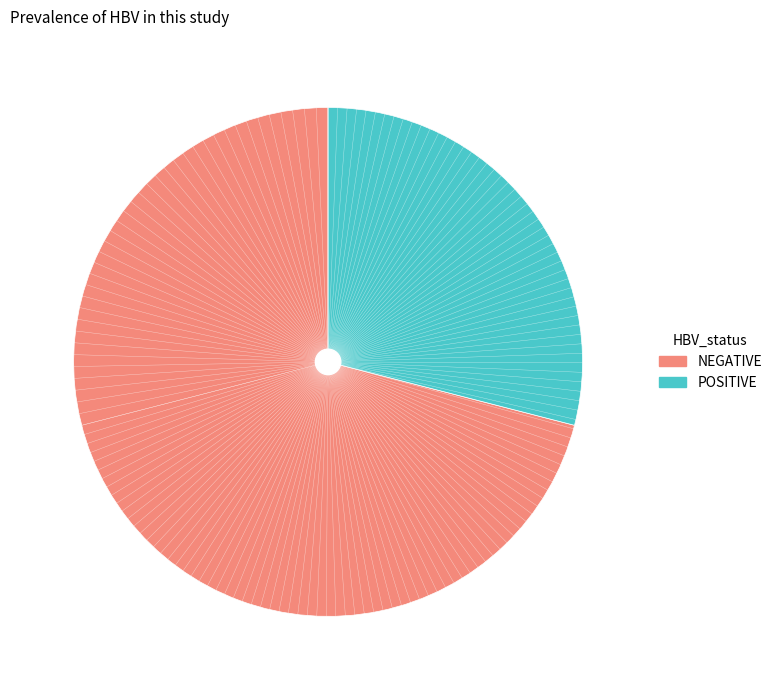

Is there a majority slice in this chart?

Yes